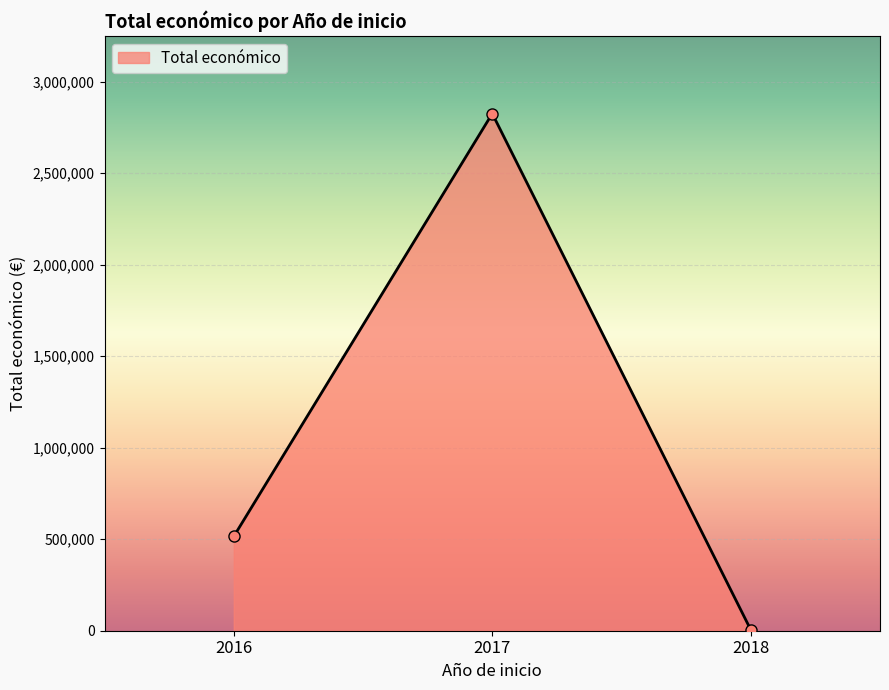

Reading right to left, list all the values displayed in this chart.

5000	2825140	515203